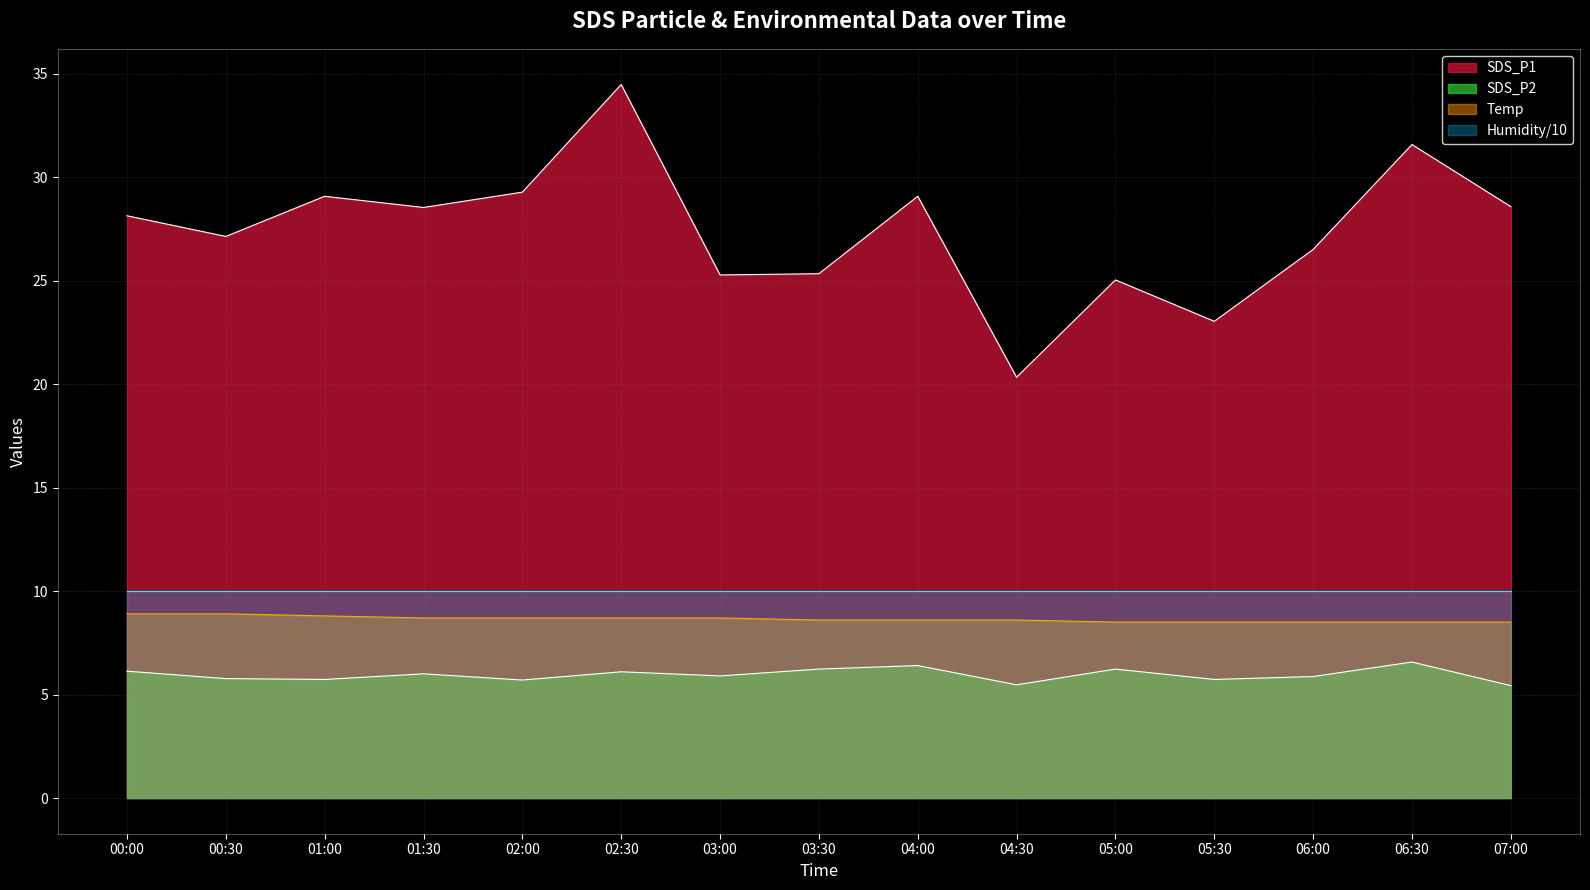

True or false: SDS_P1 and Temp intersect in this chart.

False